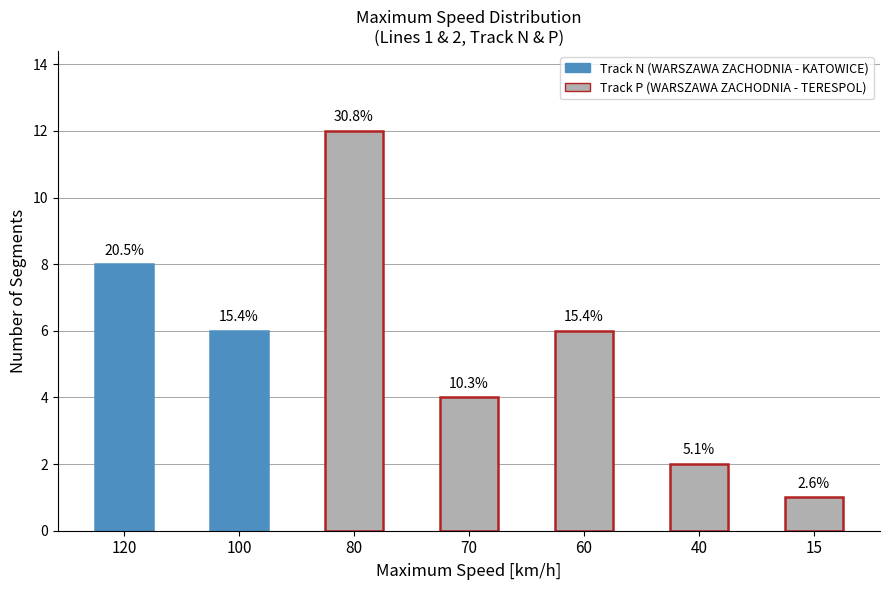

How many bars are there in total?

7